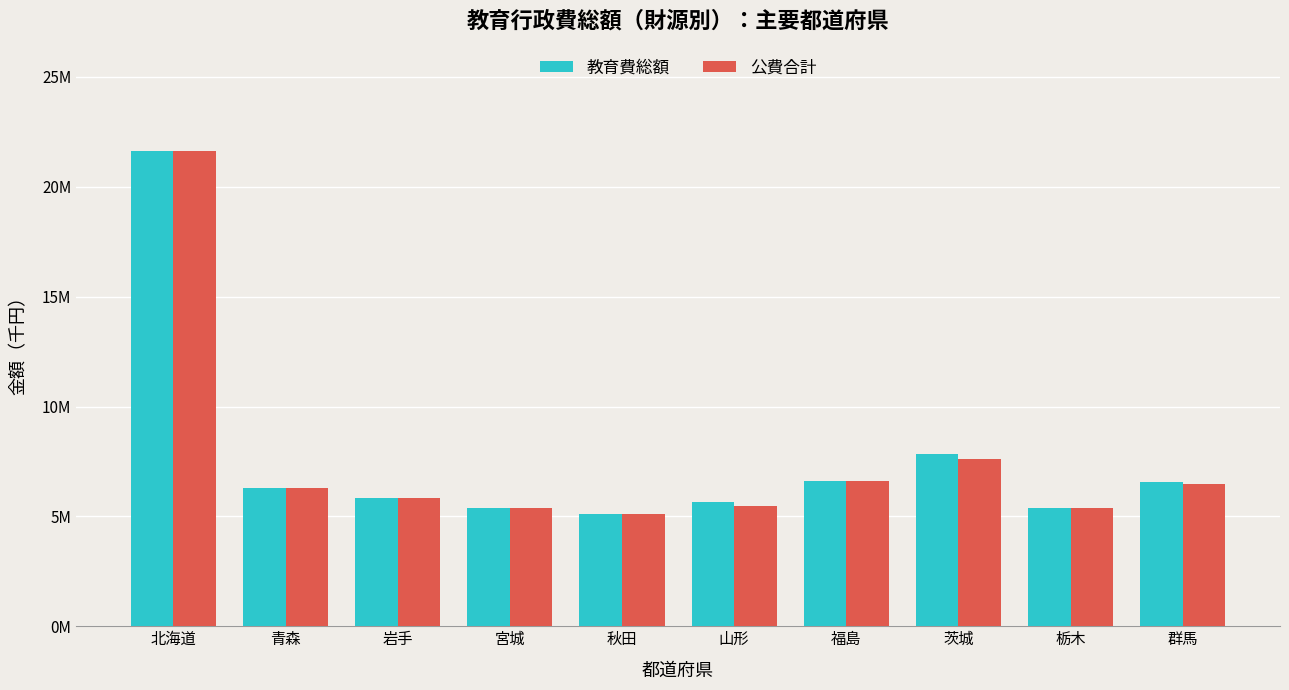

What value does the 公費合計 series have at 栃木?

5367145